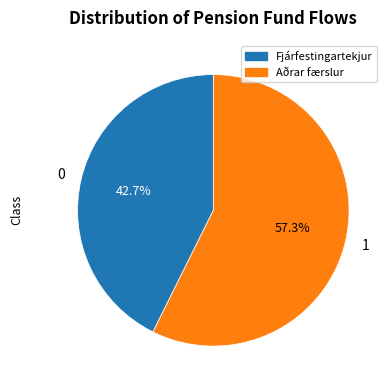

How many slices are in this pie chart?

2